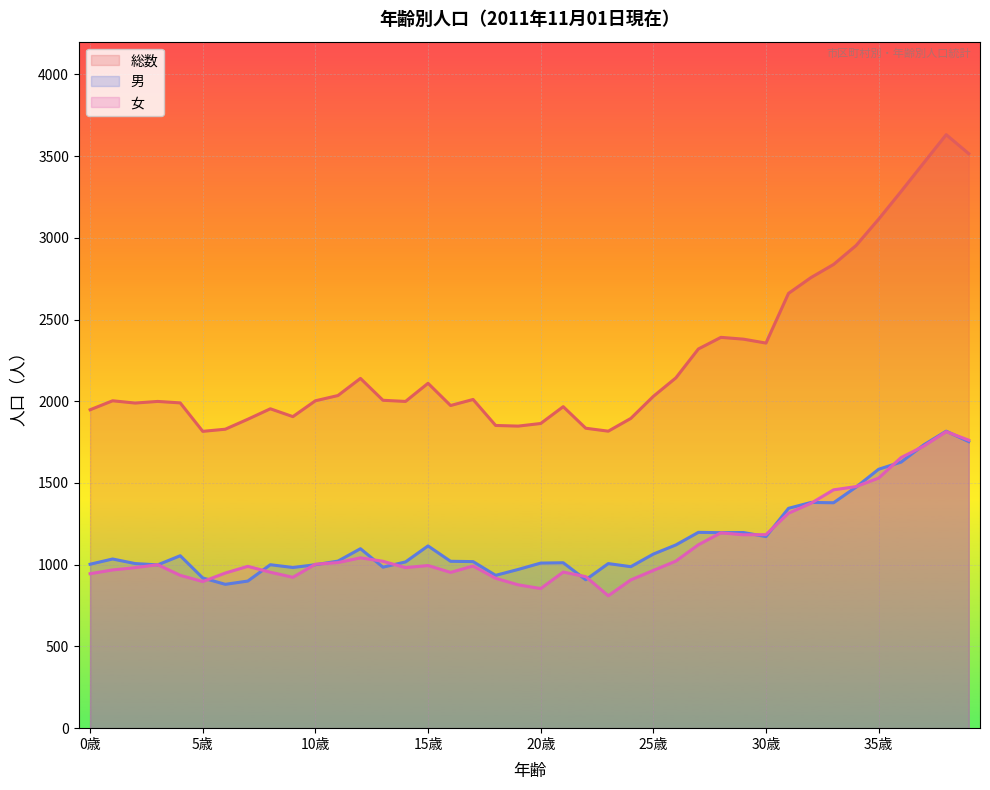

Which label corresponds to the smallest value in the chart?

23歳